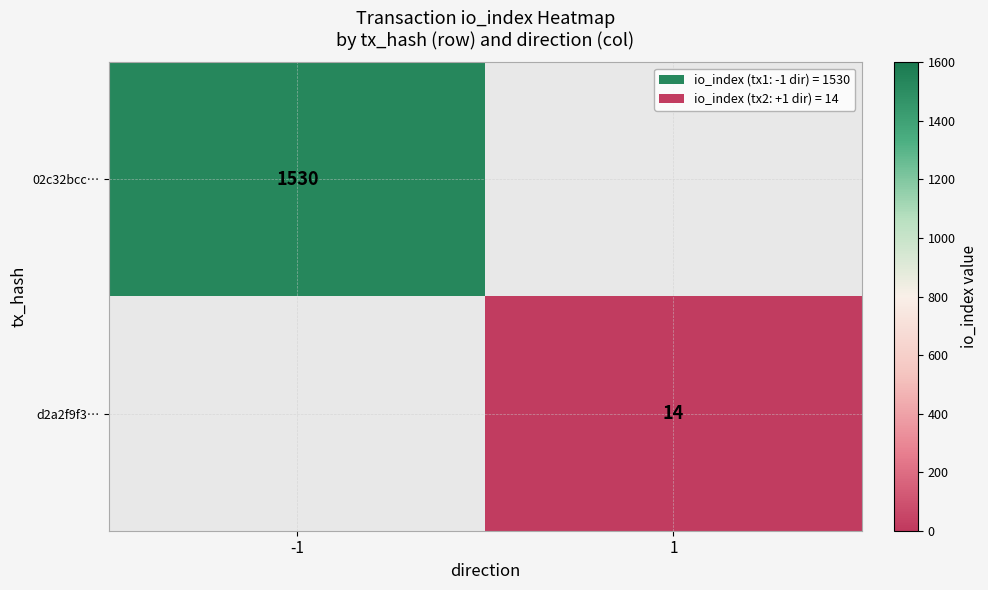

Is the value of 02c32bcc… at -1 greater than the value of d2a2f9f3… at 1?

Yes